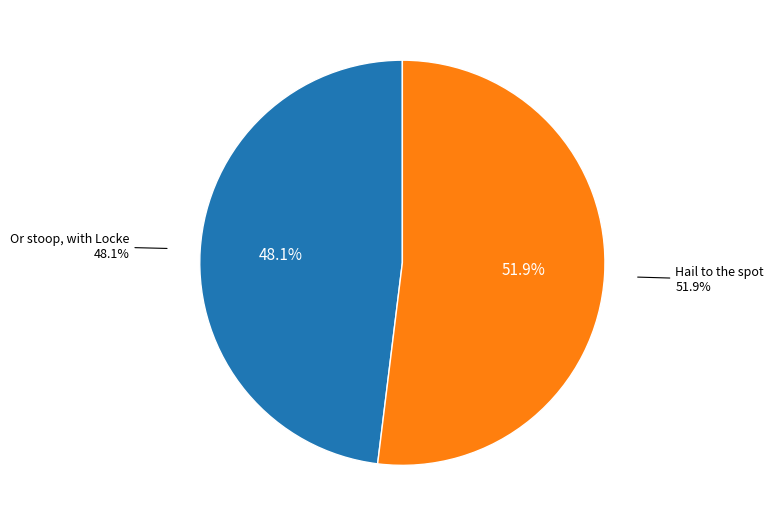

Does Or stoop, with Locke account for over 50% of the chart?

No